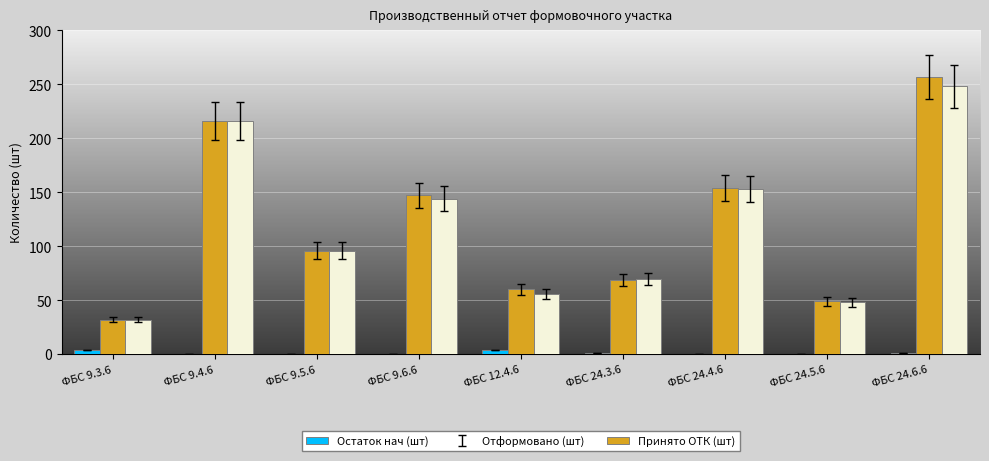

Does the chart contain stacked bars?

No